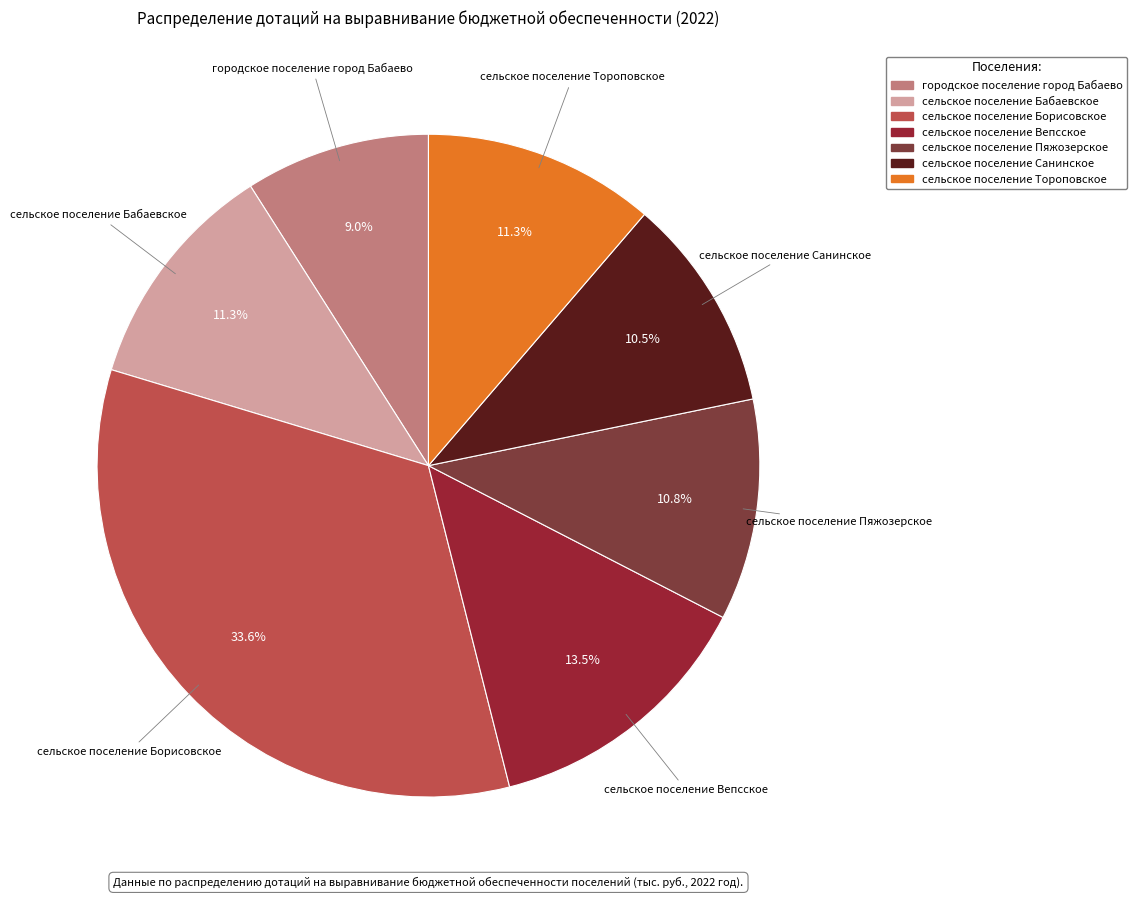

Is the sum of сельское поселение Пяжозерское and сельское поселение Борисовское greater than half?

No